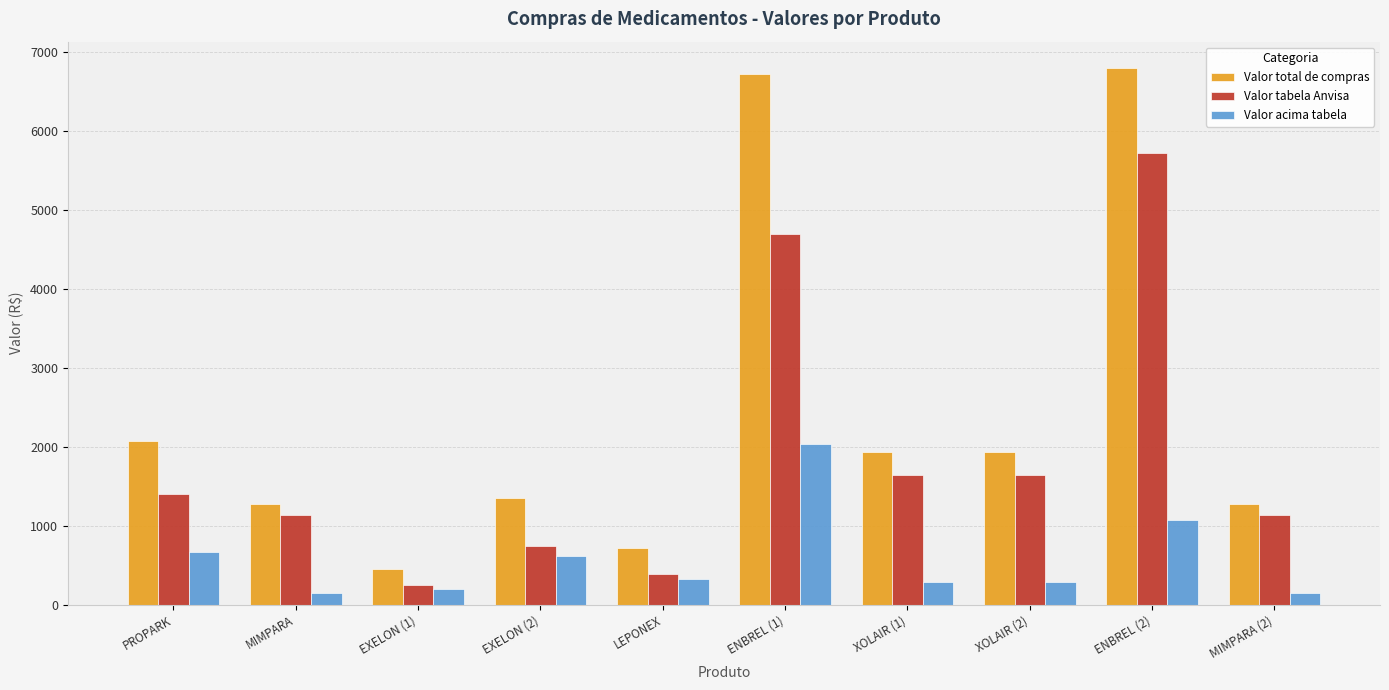

What is the difference between the second highest and second lowest values in the Valor total de compras series?

6001.6